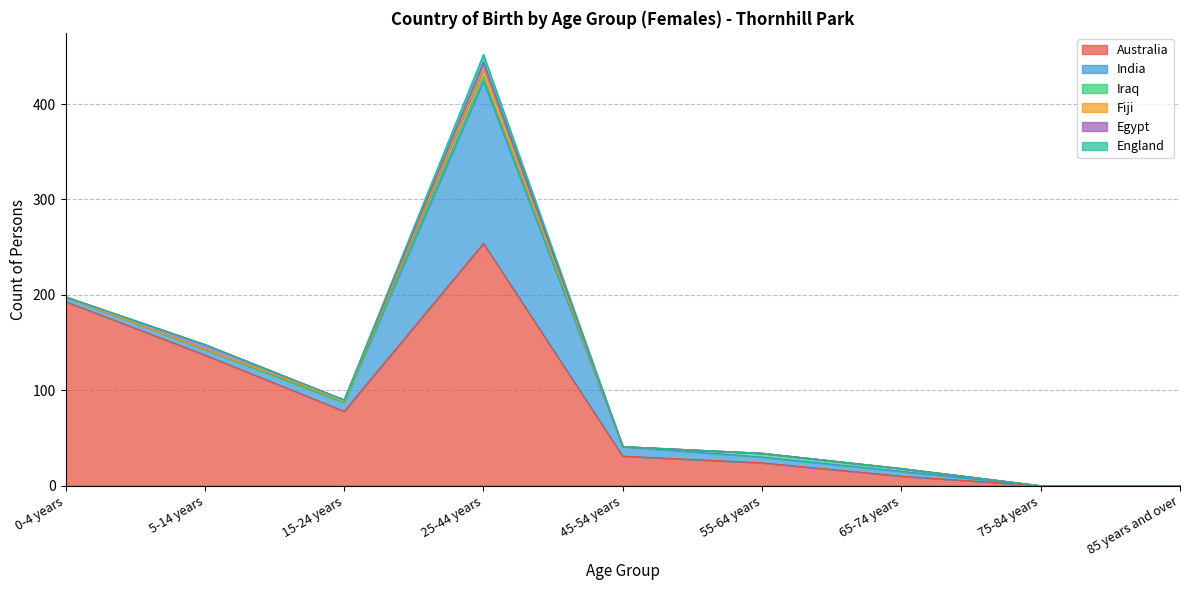

Is it true that India equals 6 at 55-64 years?

True